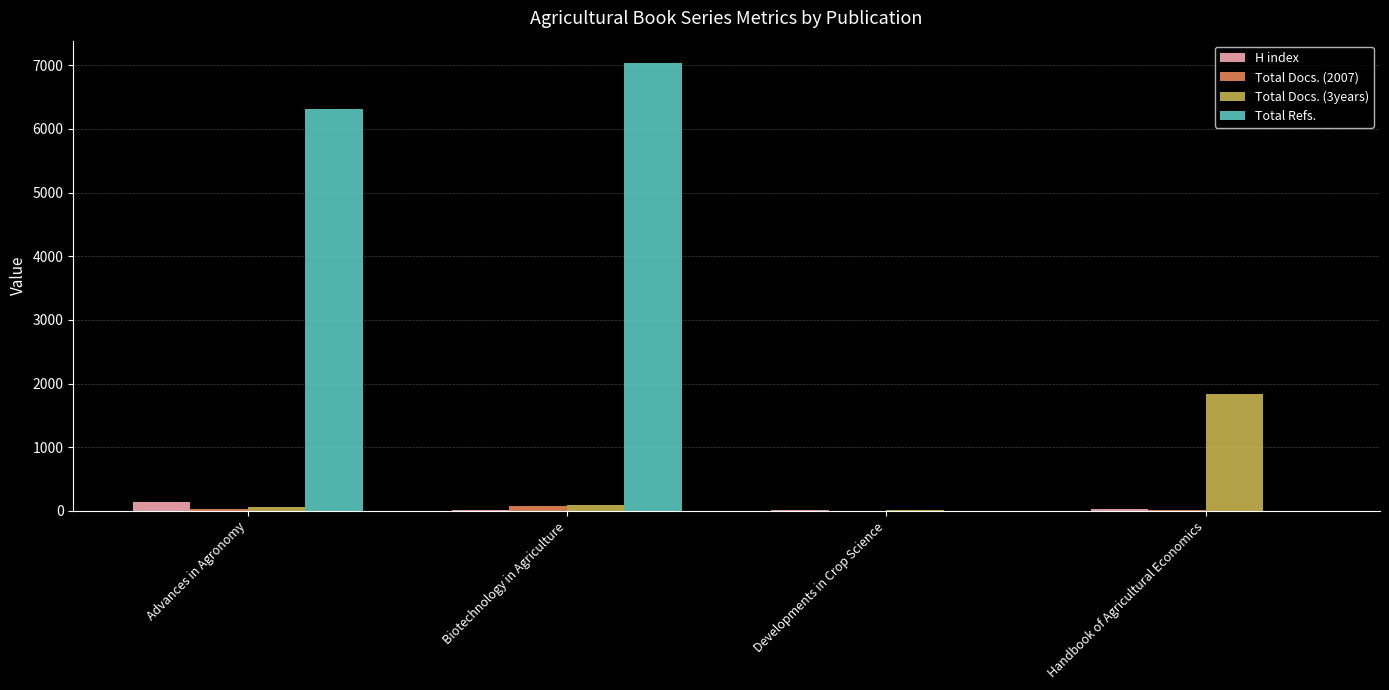

At which label is Total Refs. closest to 3518?

Advances in Agronomy